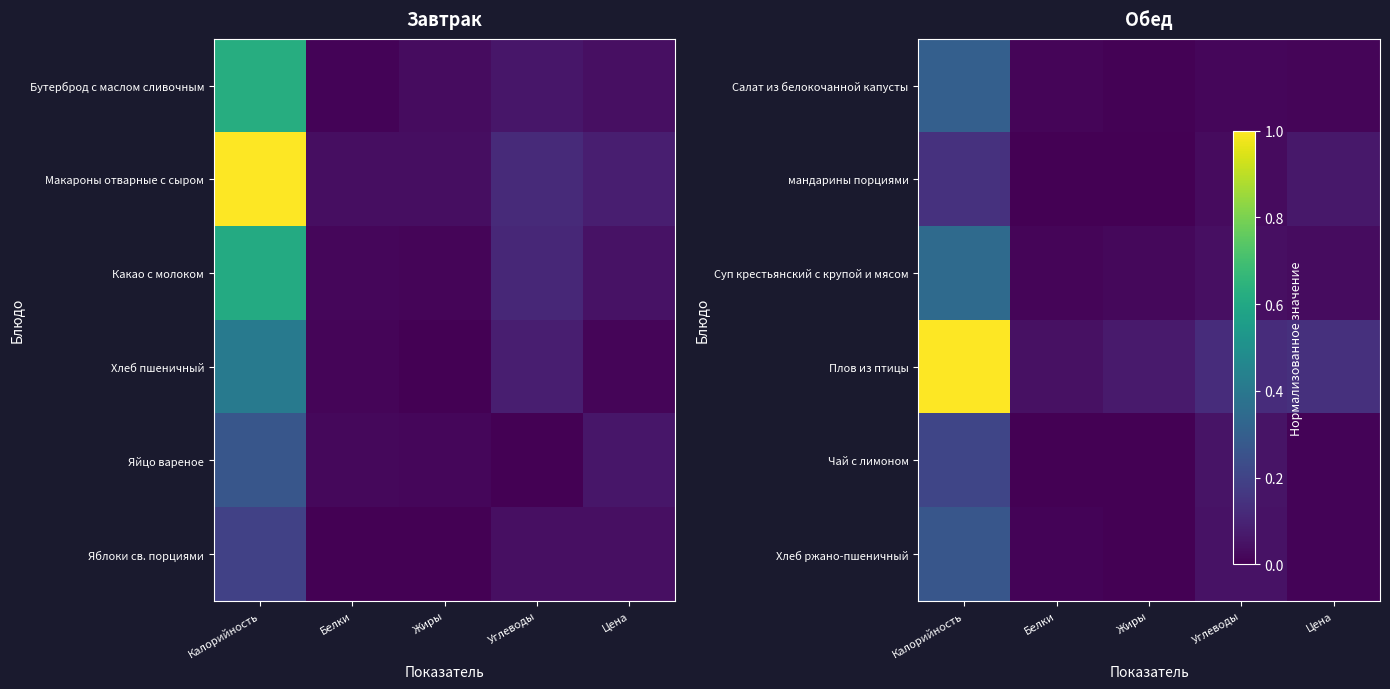

Between Углеводы and Калорийность, which is larger?

Калорийность